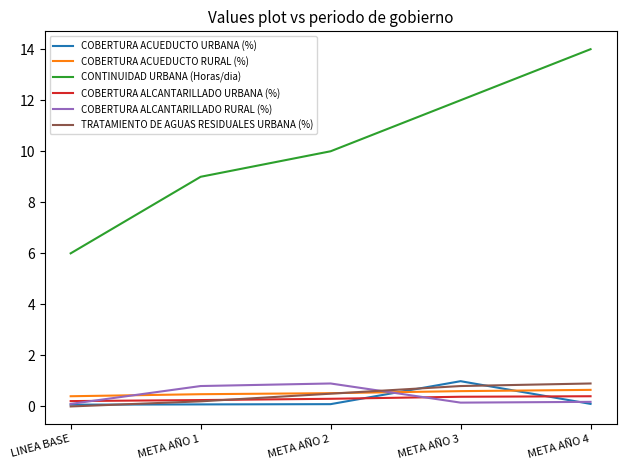

True or false: CONTINUIDAD URBANA (Horas/dia) has a value of 2.7 at LINEA BASE.

False